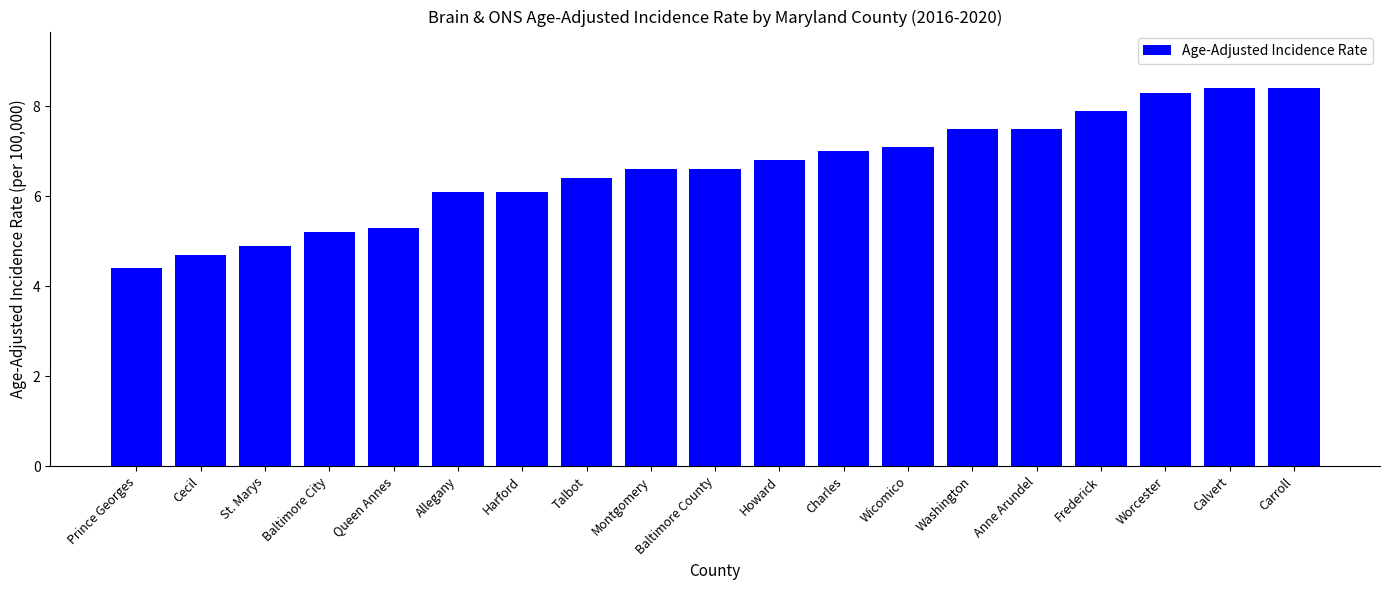

How many bars are there in total?

19